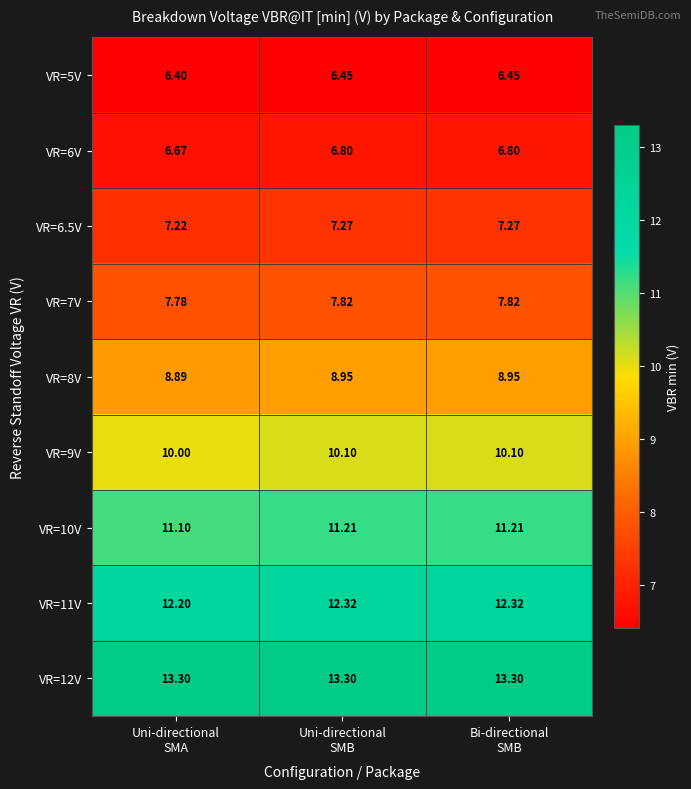

What is the difference between the highest and lowest values at Uni-directional
SMA?

6.9